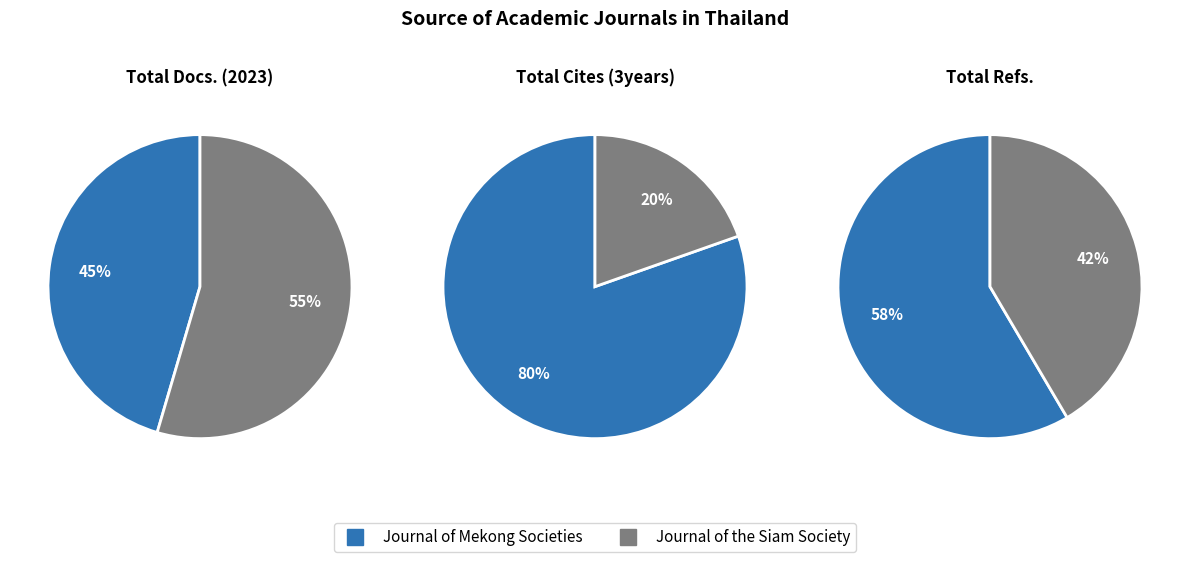

What percentage is the Journal of Mekong Societies slice, to the nearest percent?

80%